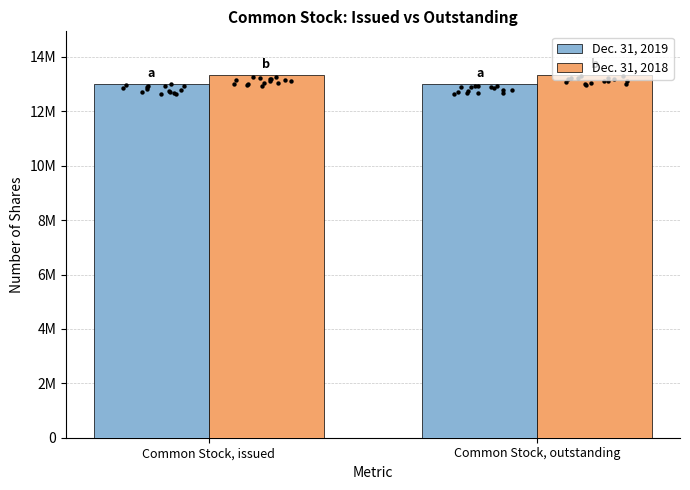

At which category is the sum across all series the highest?

Common Stock, issued